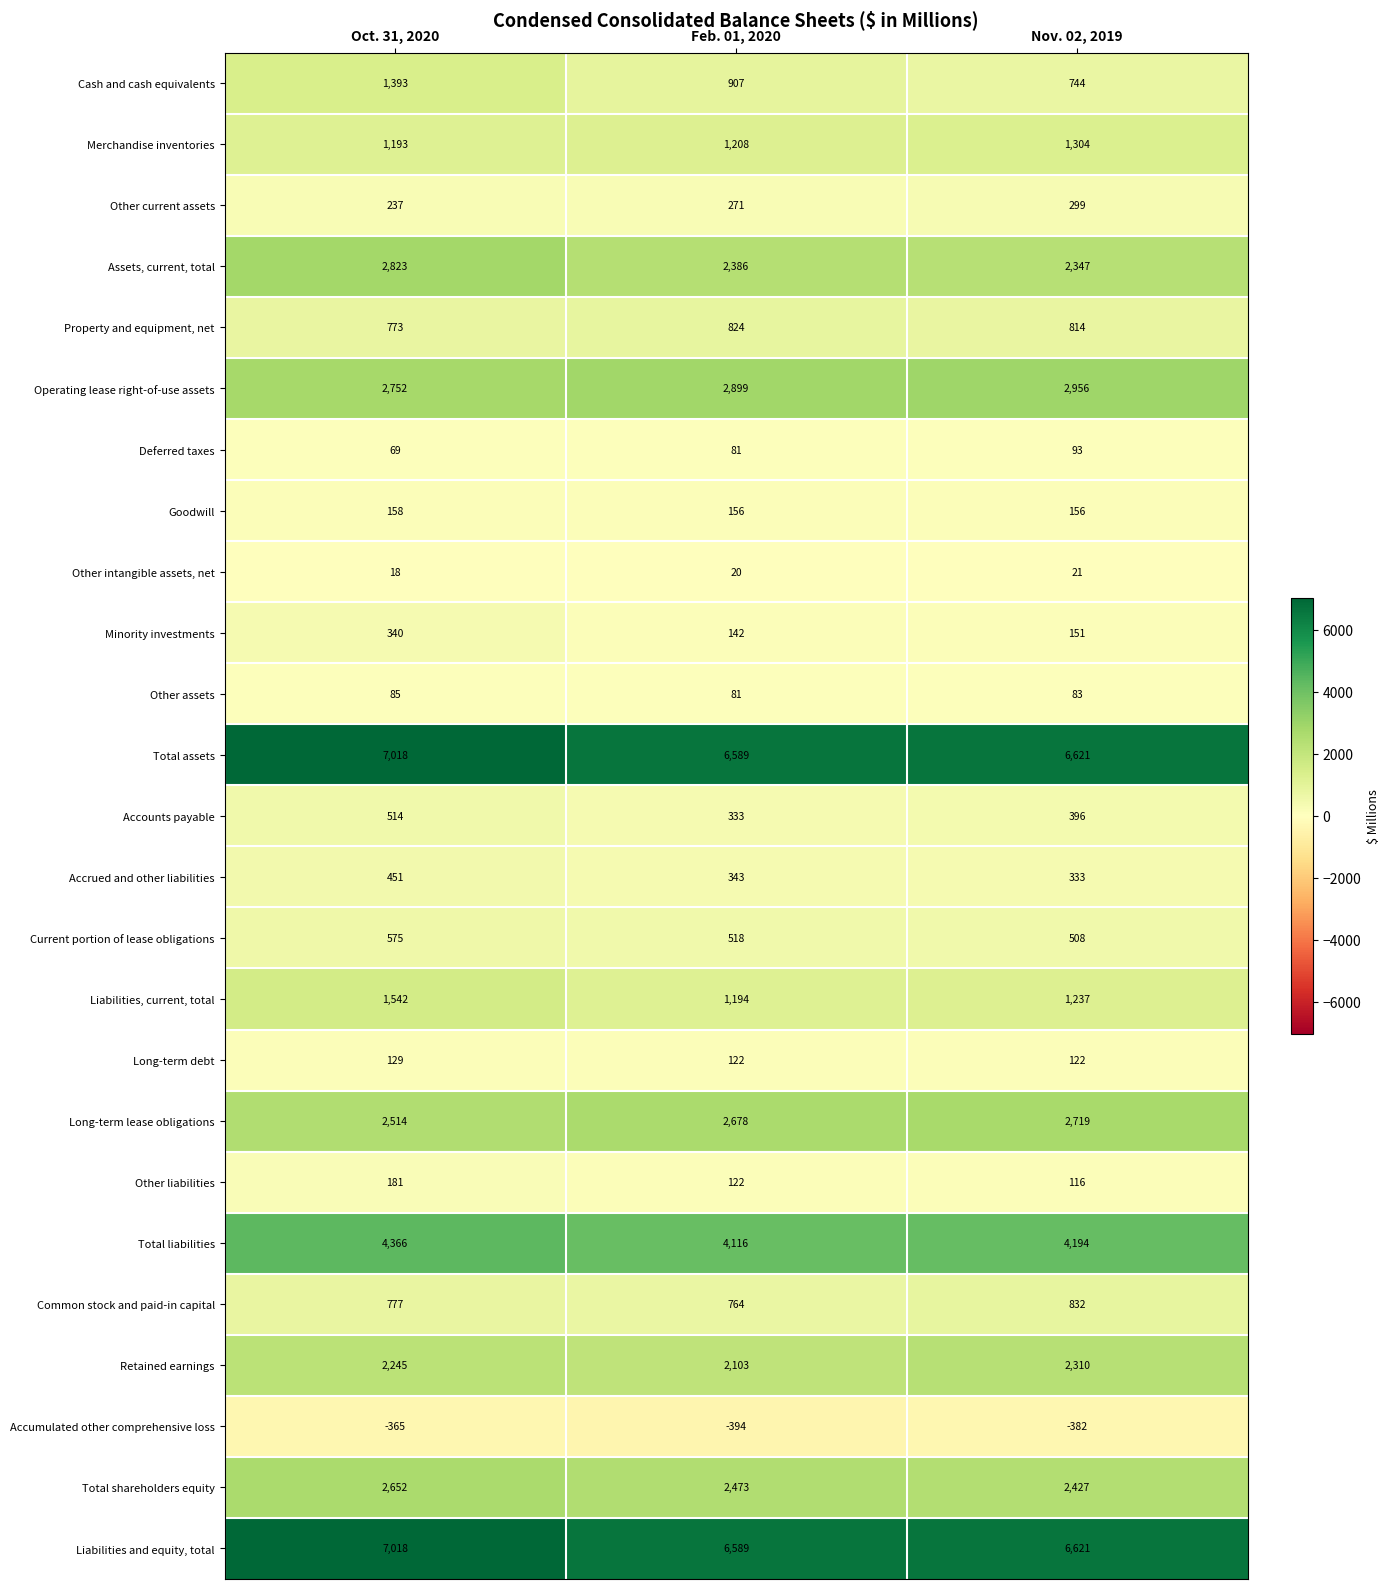

List the labels in order of Total liabilities value, smallest first.

Feb. 01, 2020, Nov. 02, 2019, Oct. 31, 2020